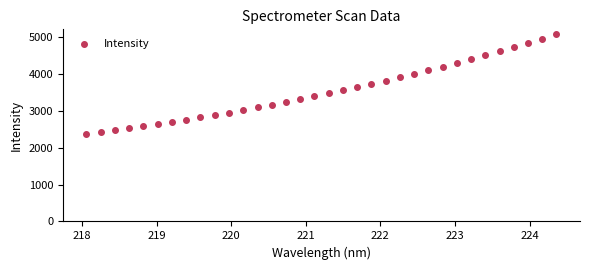

What is the range of Y values (max minus min)?

2692.4